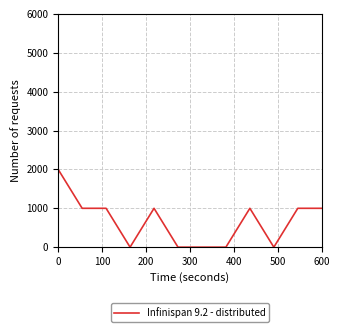

Reading left to right, what are all the values shown in this chart?

2000	1000	1000	0	1000	0	0	0	1000	0	1000	1000